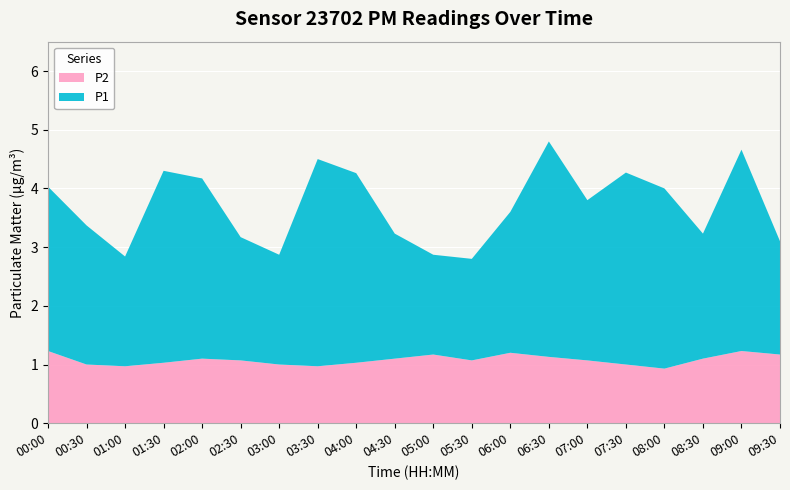

Reading left to right, what are all the values shown in this chart?

P2: 1.2	1.0	1.0	1.0	1.1	1.1	1.0	1.0	1.0	1.1	1.2	1.1	1.2	1.1	1.1	1.0	0.9	1.1	1.2	1.2
P1: 2.8	2.4	1.9	3.3	3.1	2.1	1.9	3.5	3.2	2.1	1.7	1.7	2.4	3.7	2.7	3.3	3.1	2.1	3.4	1.9